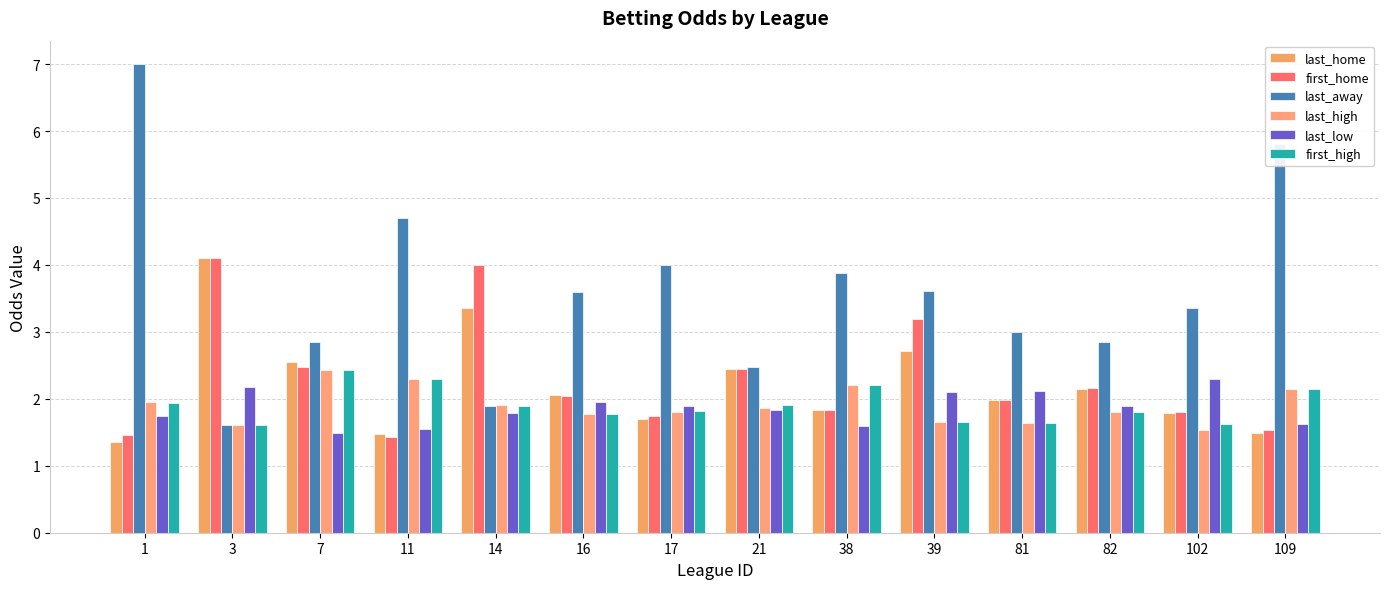

Which category has the lowest value across all series?

1